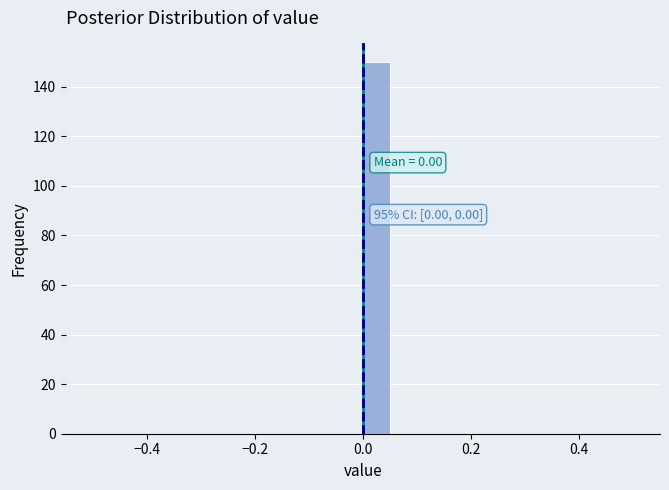

Around what value on the x-axis is the tallest bar? Give the approximate position of its centre, as read against the axis.

0.02